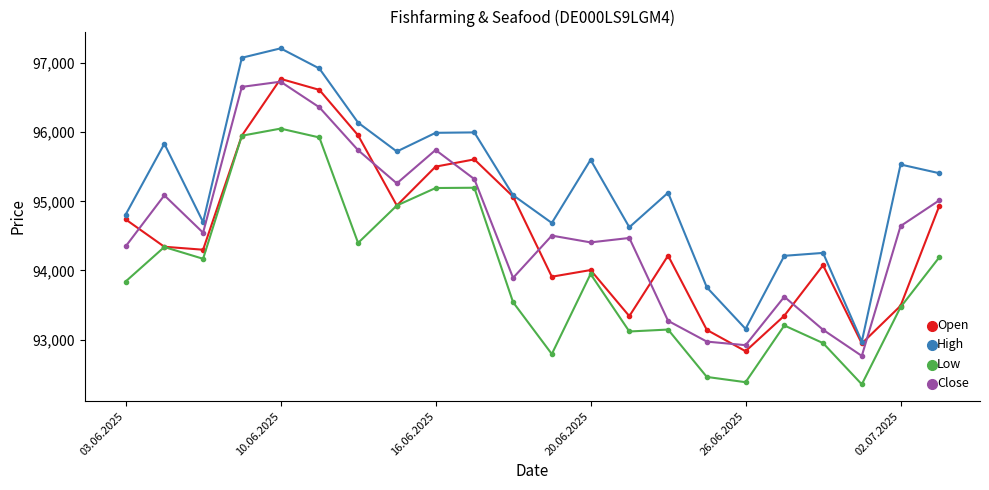

Which series has the widest spread of values?

High